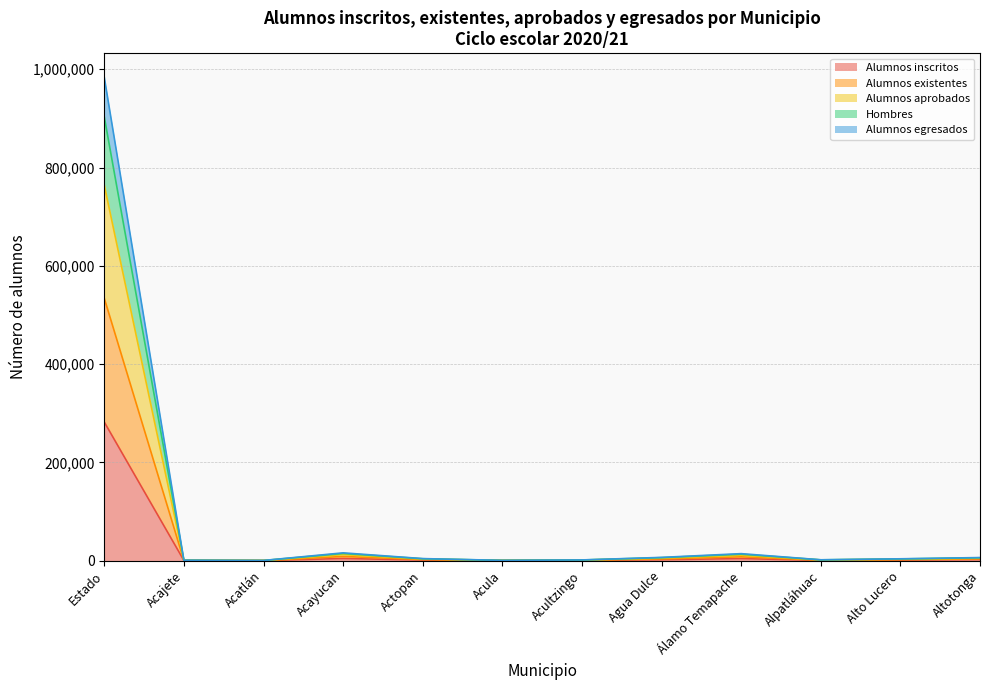

What is the value of the Alumnos aprobados point at the 6th from the left?

464